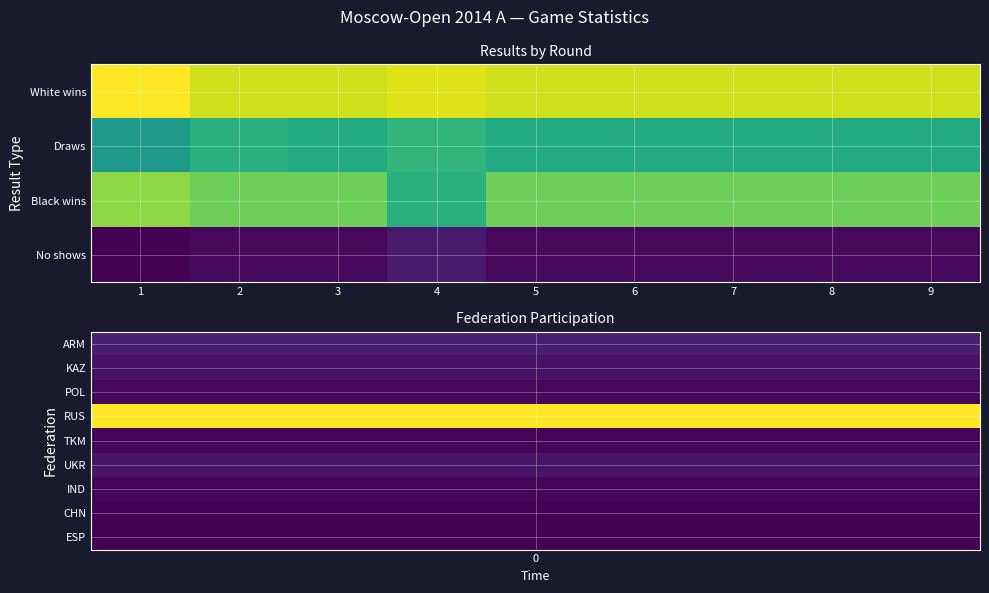

What is the difference between the highest and lowest values at 6?

37